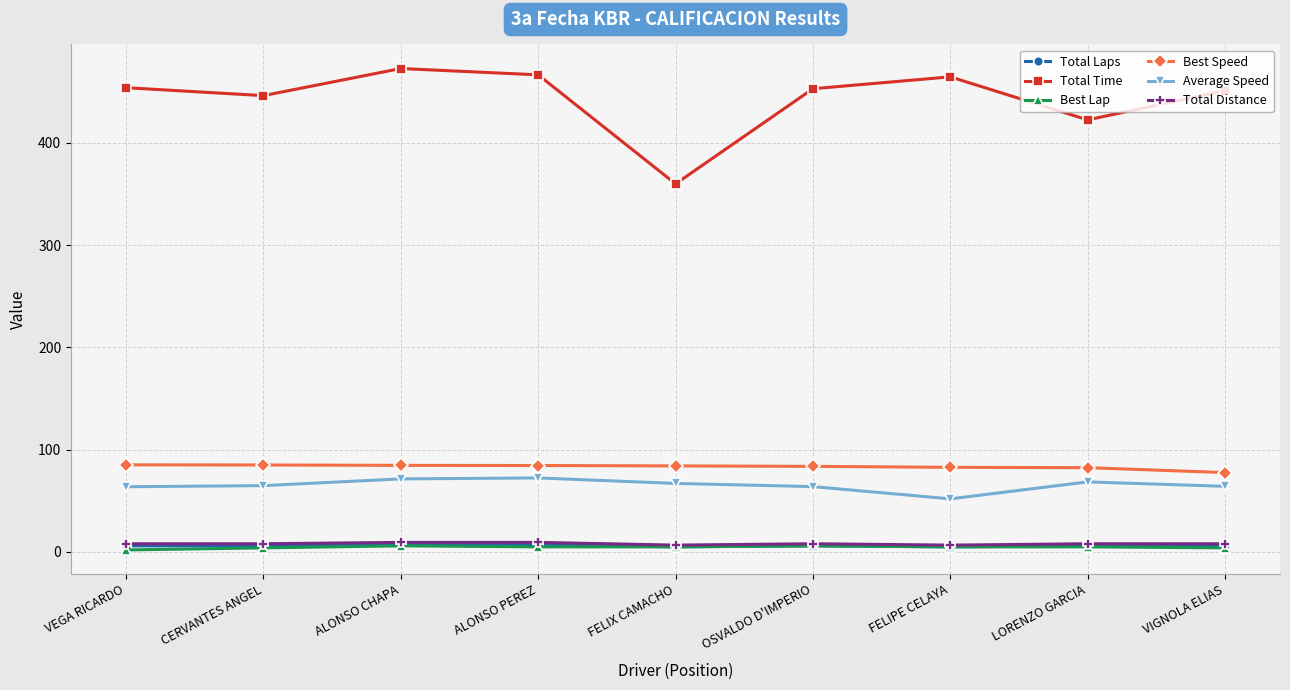

The value of Total Time at ALONSO CHAPA is 472.7. True or false?

True